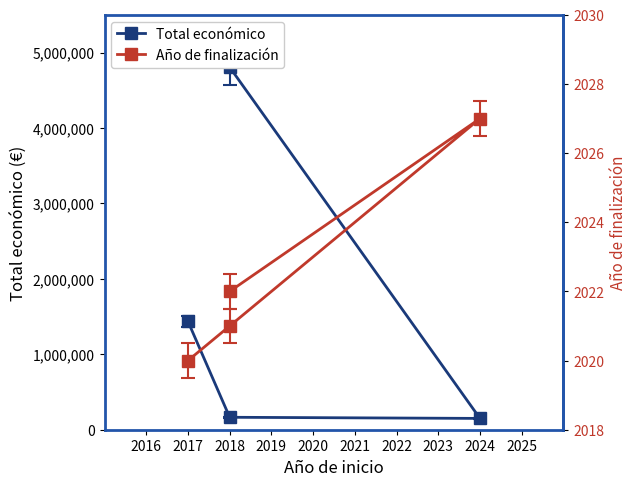

Where is the first local minimum for Total económico?

2024